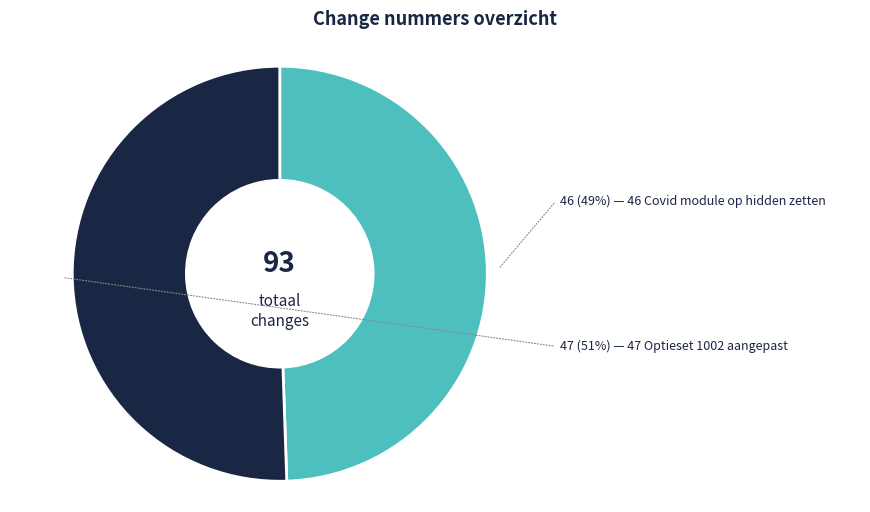

Is there any slice that represents more than half of the pie?

Yes